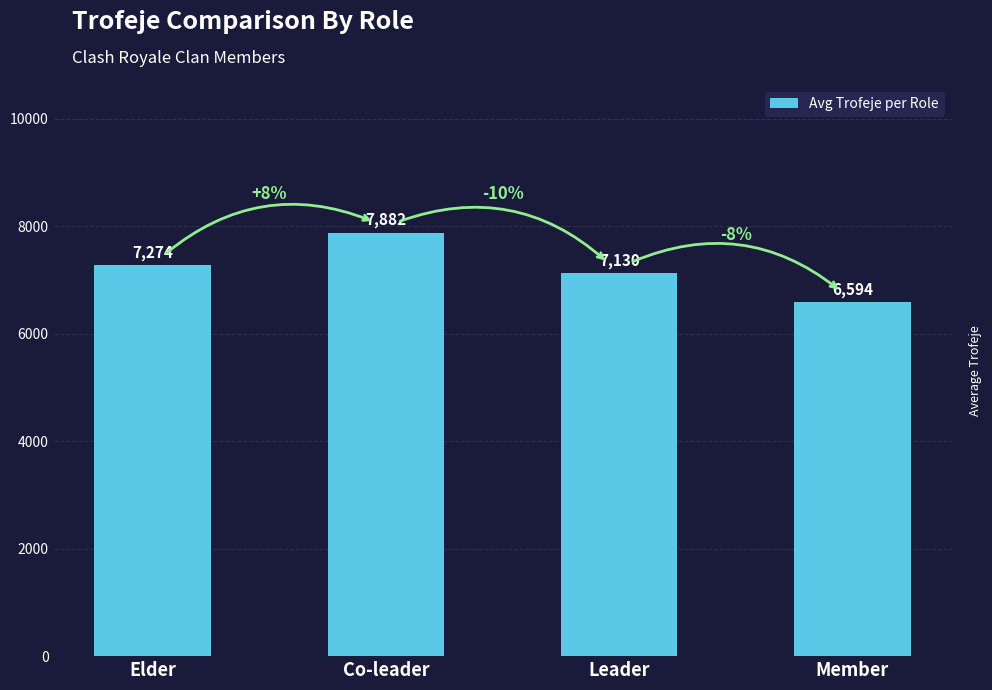

Reading right to left, extract all data points from this chart.

6594	7130	7882	7274